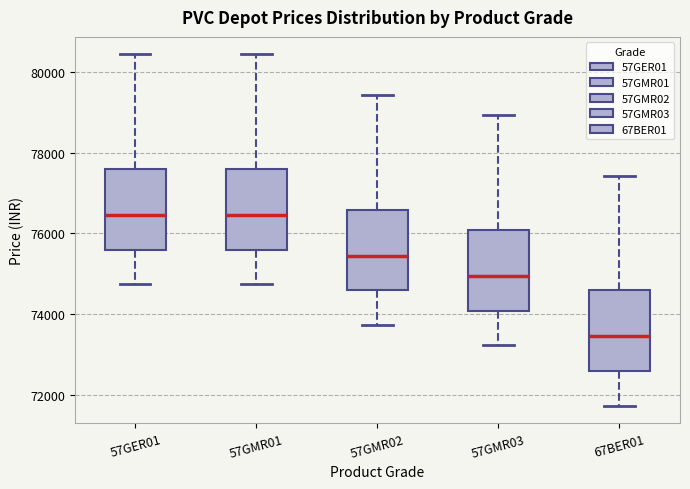

Where does the upper whisker of the box for 57GMR02 end on the y-axis? The values are not printed on the chart, so give them approximately, as read against the axis.

79400